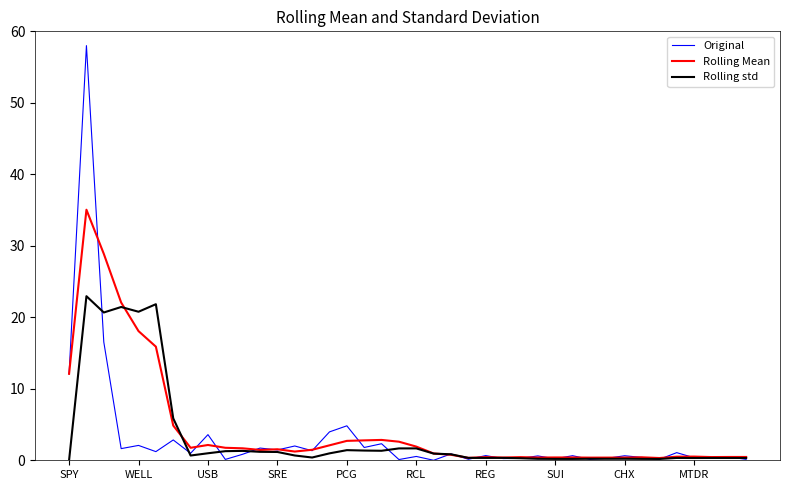

Which series has the largest range (max minus min)?

Original